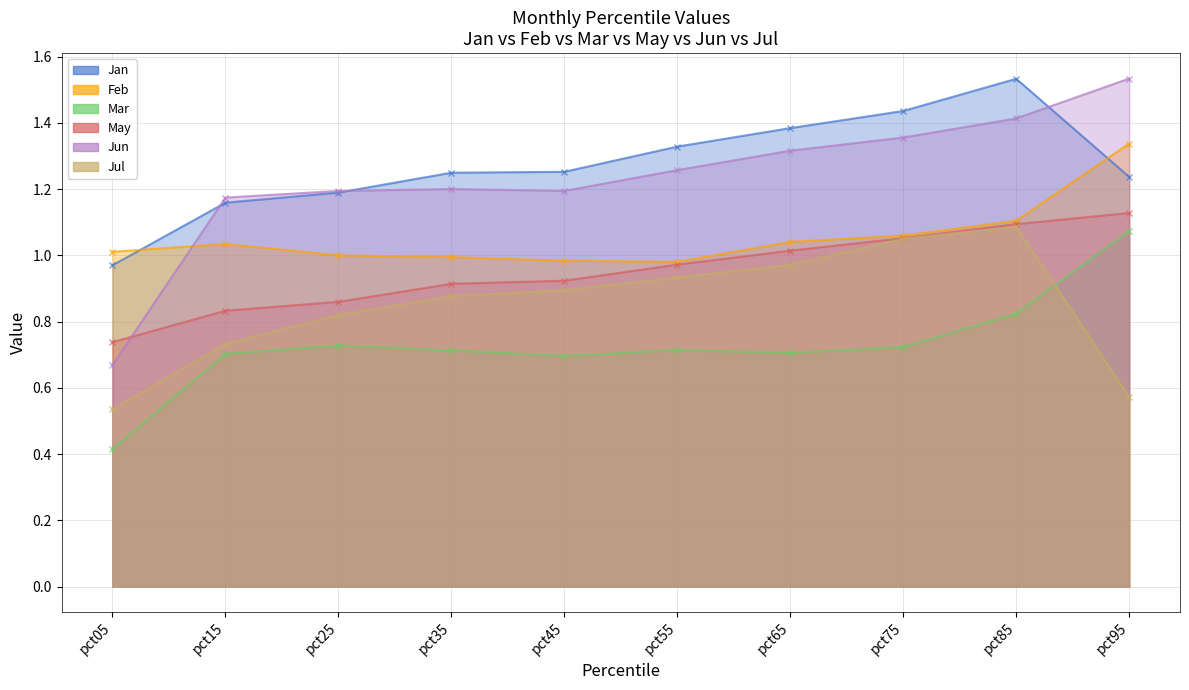

What is the difference between the highest and lowest values at pct75?

0.7